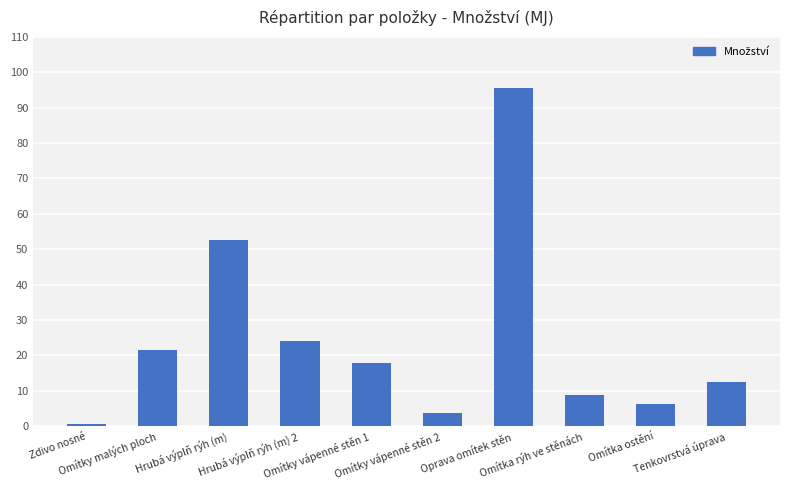

Which category has the highest value across all series?

Oprava omítek stěn